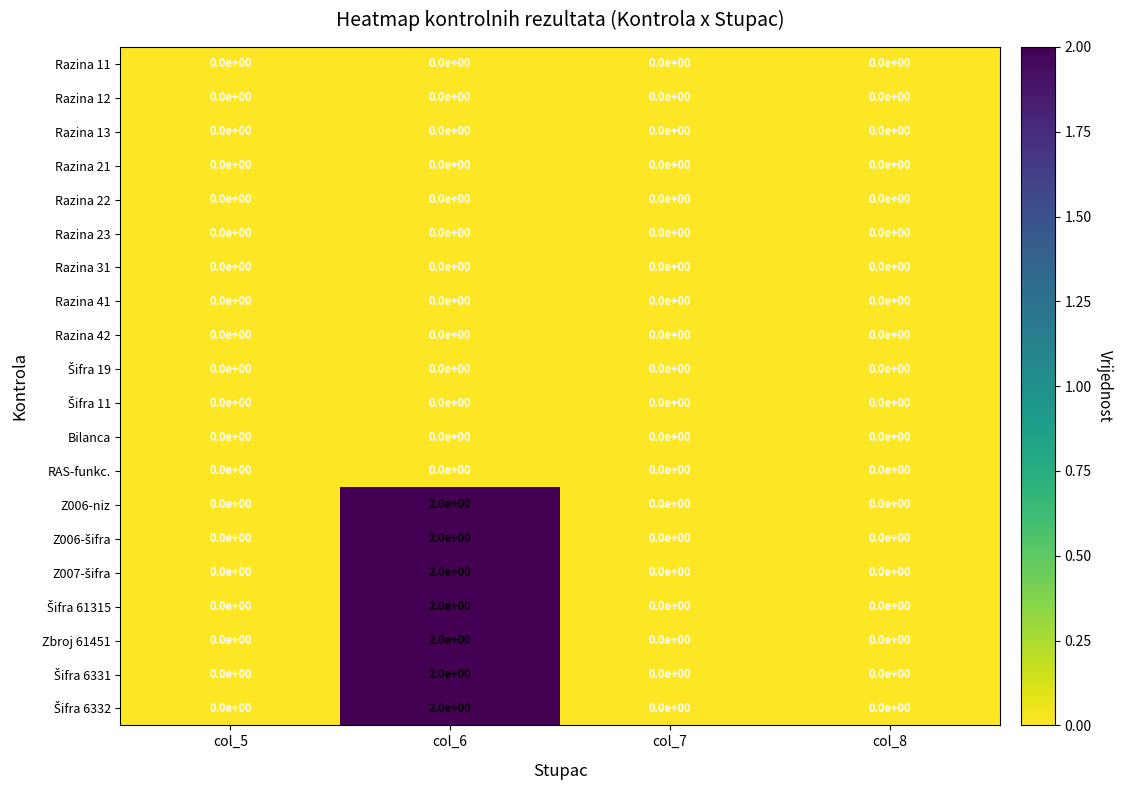

How many distinct data groups are displayed?

20